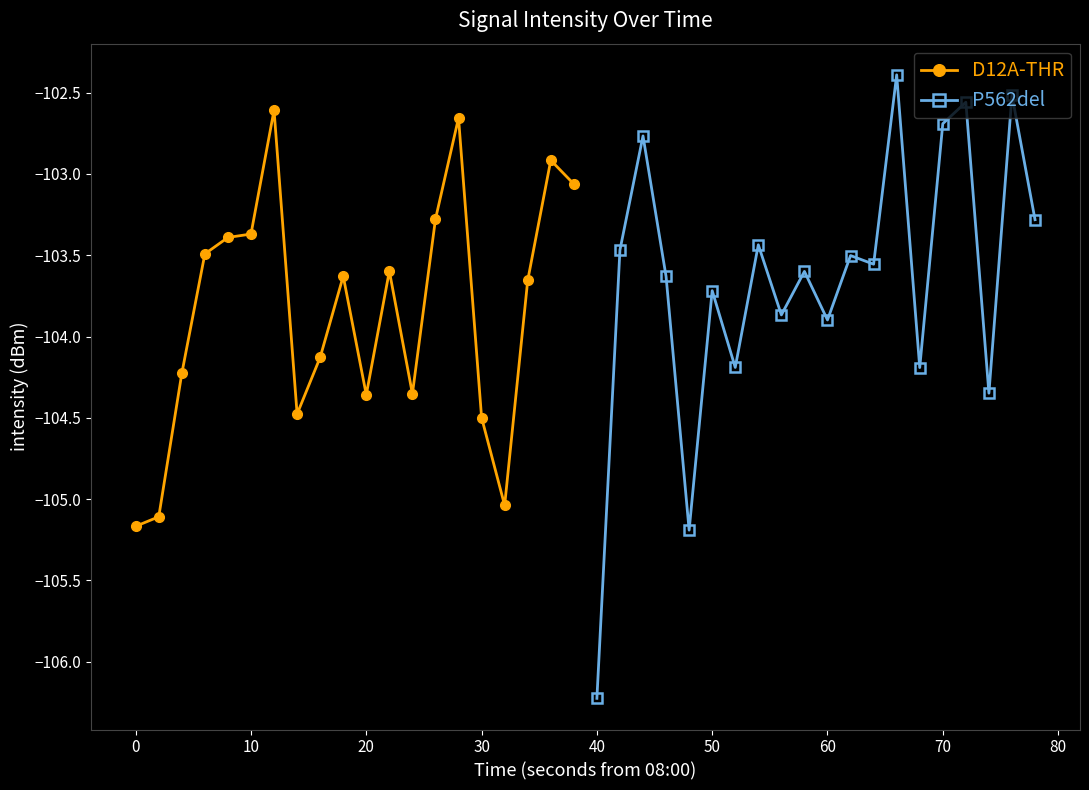

Reading right to left, extract all data points from this chart.

D12A-THR: -103.1	-102.9	-103.7	-105.0	-104.5	-102.7	-103.3	-104.4	-103.6	-104.4	-103.6	-104.1	-104.5	-102.6	-103.4	-103.4	-103.5	-104.2	-105.1	-105.2
P562del: -103.3	-102.5	-104.3	-102.6	-102.7	-104.2	-102.4	-103.6	-103.5	-103.9	-103.6	-103.9	-103.4	-104.2	-103.7	-105.2	-103.6	-102.8	-103.5	-106.2